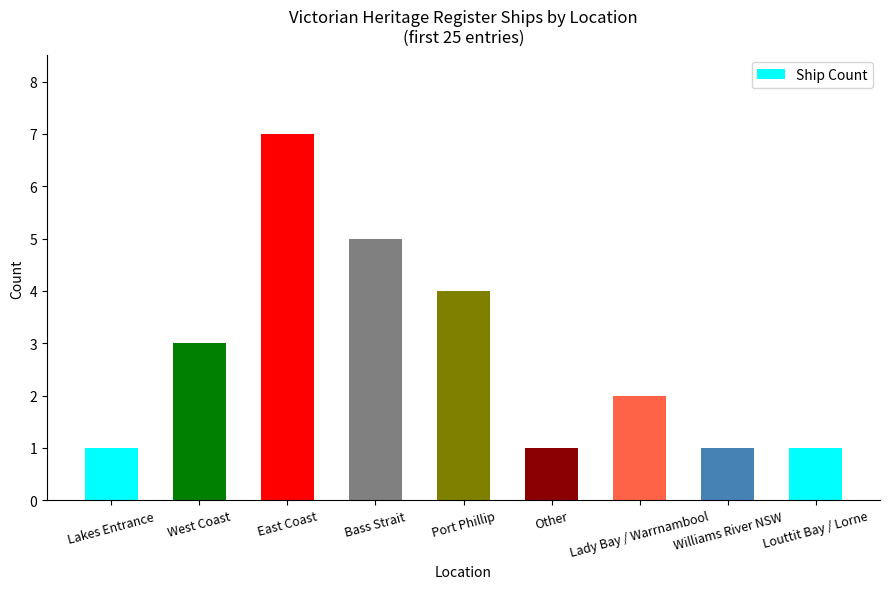

What value does the data have at Williams River NSW?

1